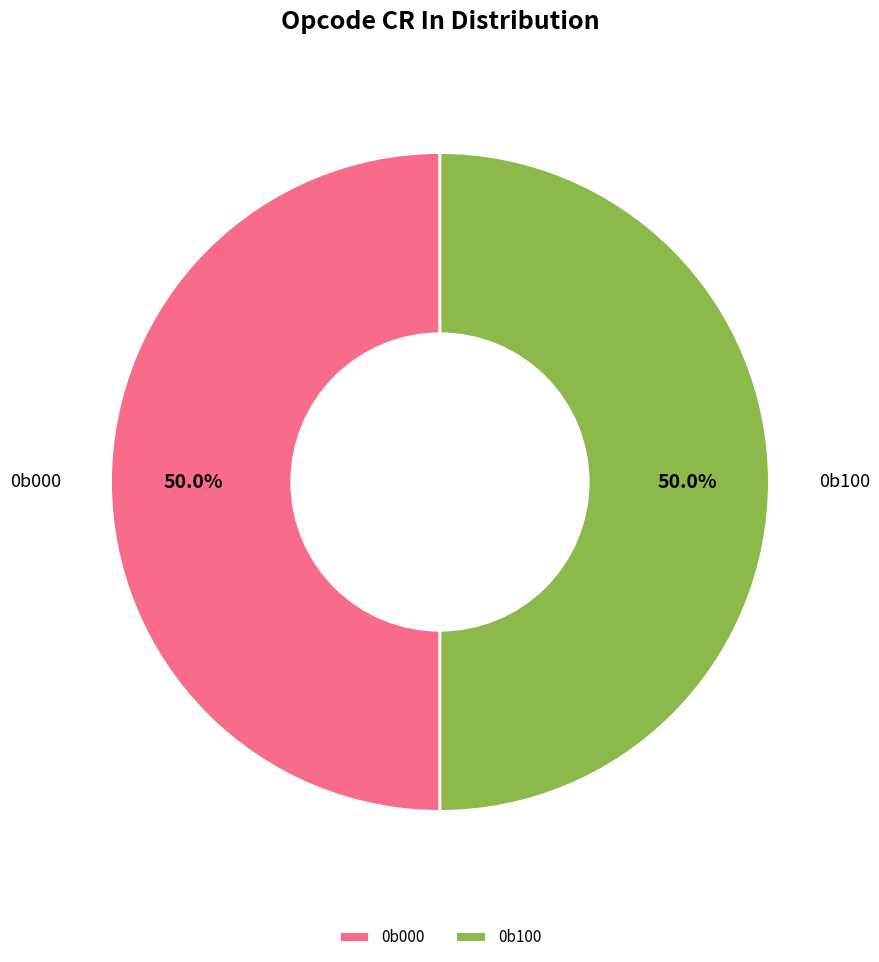

How much of the chart is everything except 0b100?

50.0%